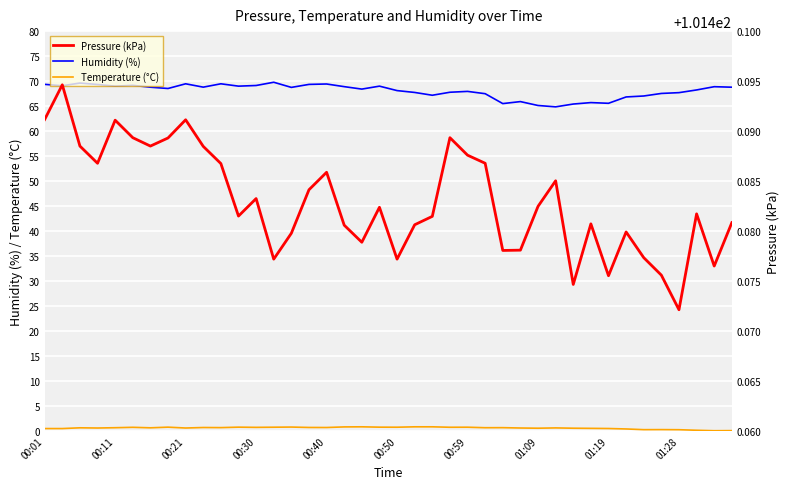

How many distinct data groups are displayed?

3